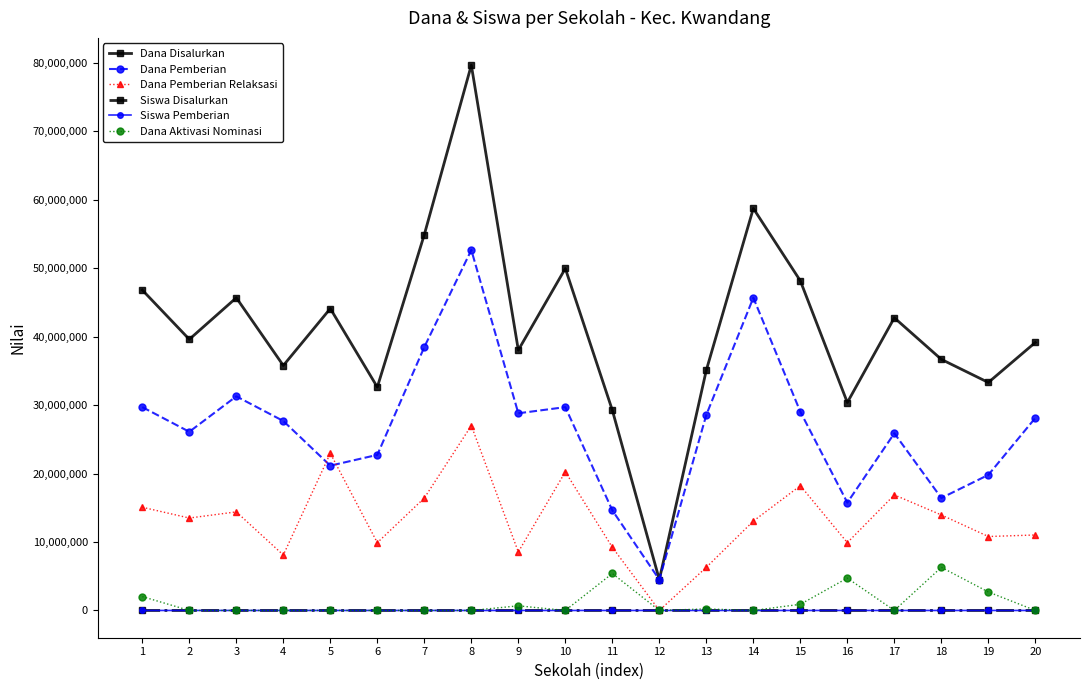

What is the difference between the highest and lowest values at 13?

35099931